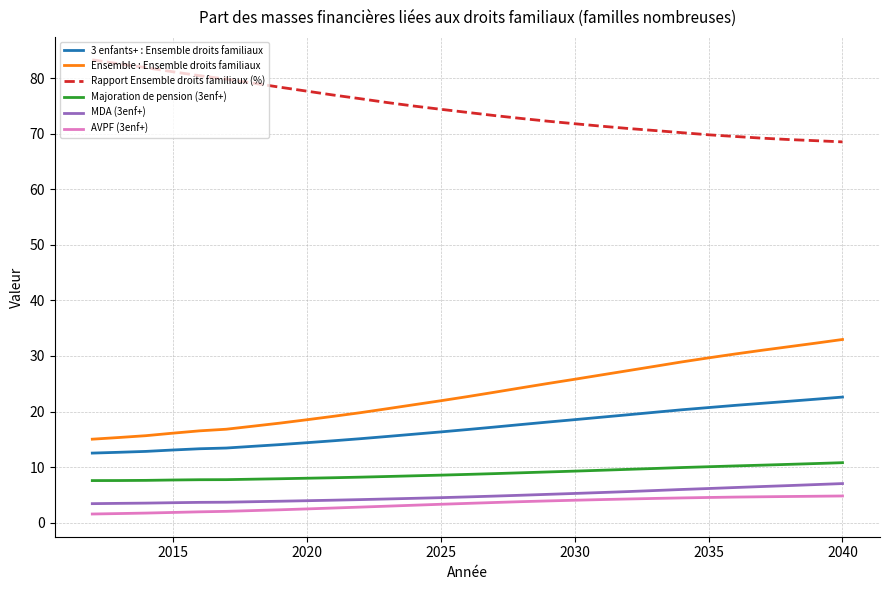

True or false: Majoration de pension (3enf+) and AVPF (3enf+) intersect in this chart.

False